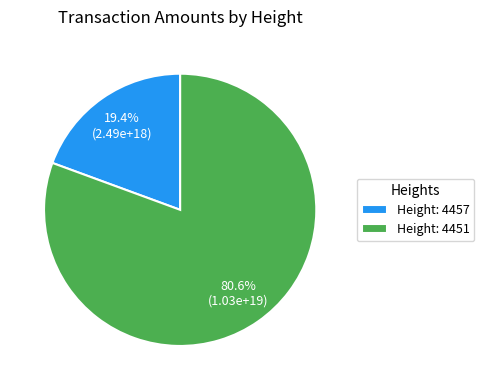

Combined, what portion of the pie is Height: 4457 and Height: 4451?

100.0%